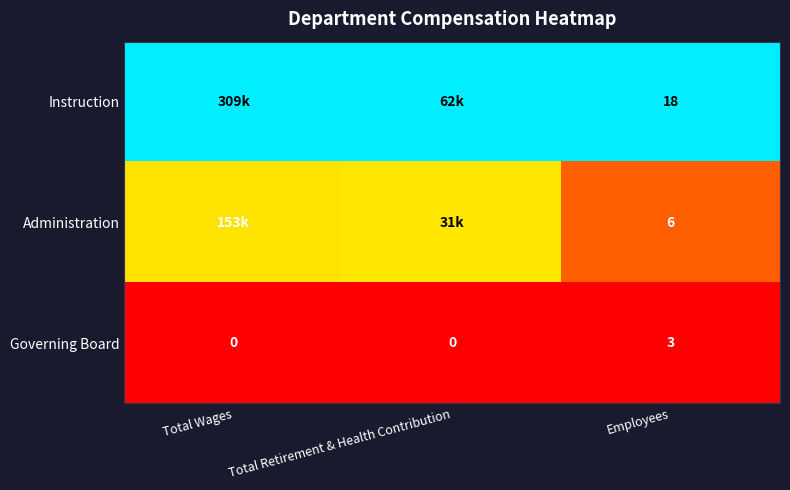

Is the value of Instruction at Employees greater than the value of Governing Board at Employees?

Yes